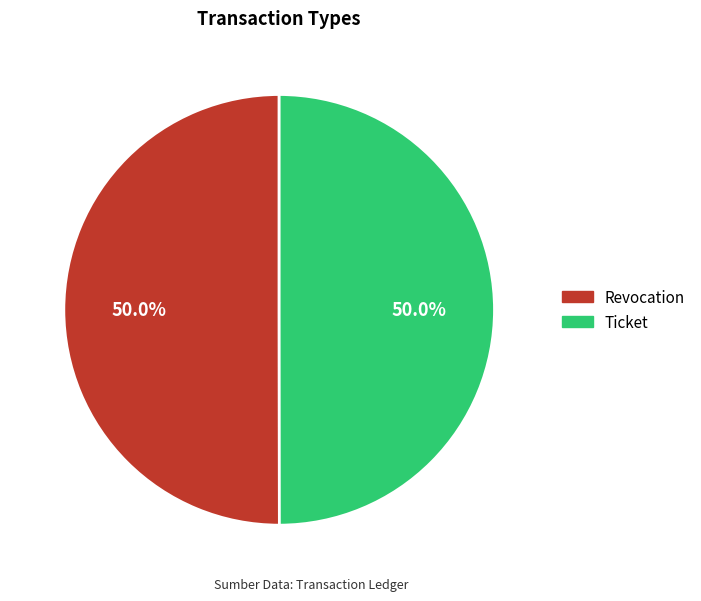

What percentage do Revocation and Ticket together represent?

100.0%